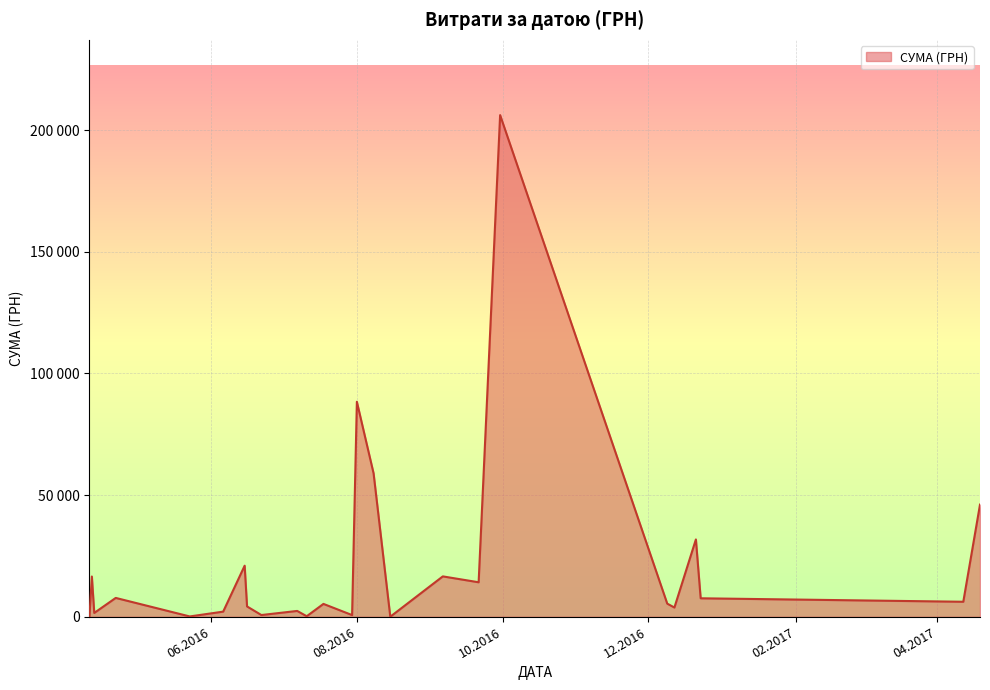

Does the chart display data point markers on the line(s)?

No